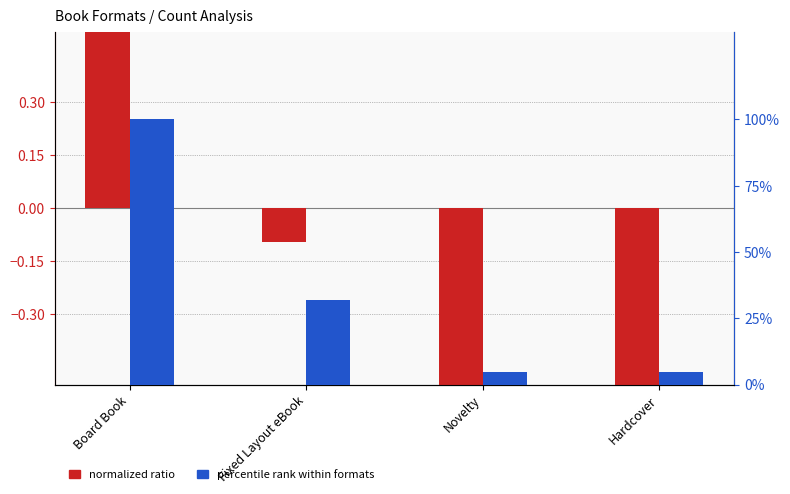

Rank the series by their maximum value, from highest to lowest.

percentile rank, normalized ratio